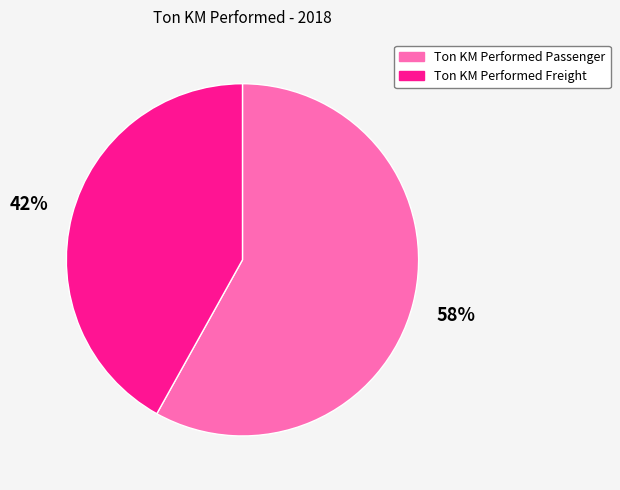

To the nearest percent, what portion does Ton KM Performed Passenger represent?

58%